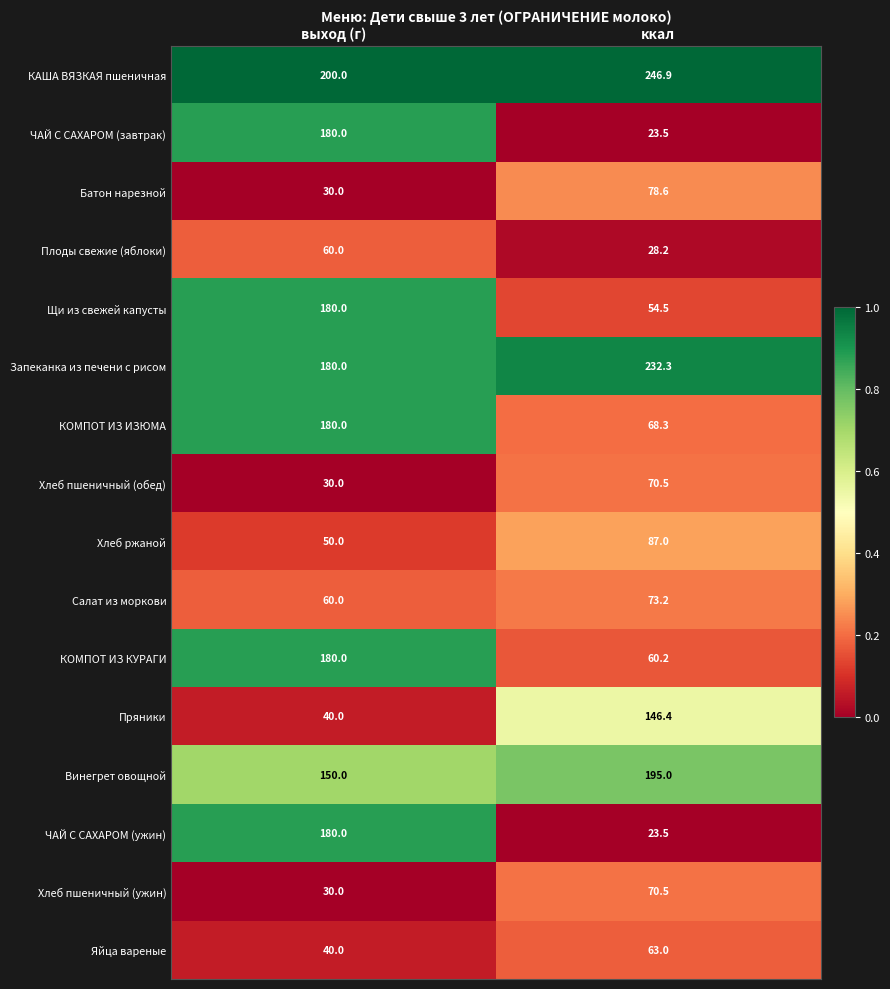

What is the approximate value of Хлеб ржаной at ккал?

87.0